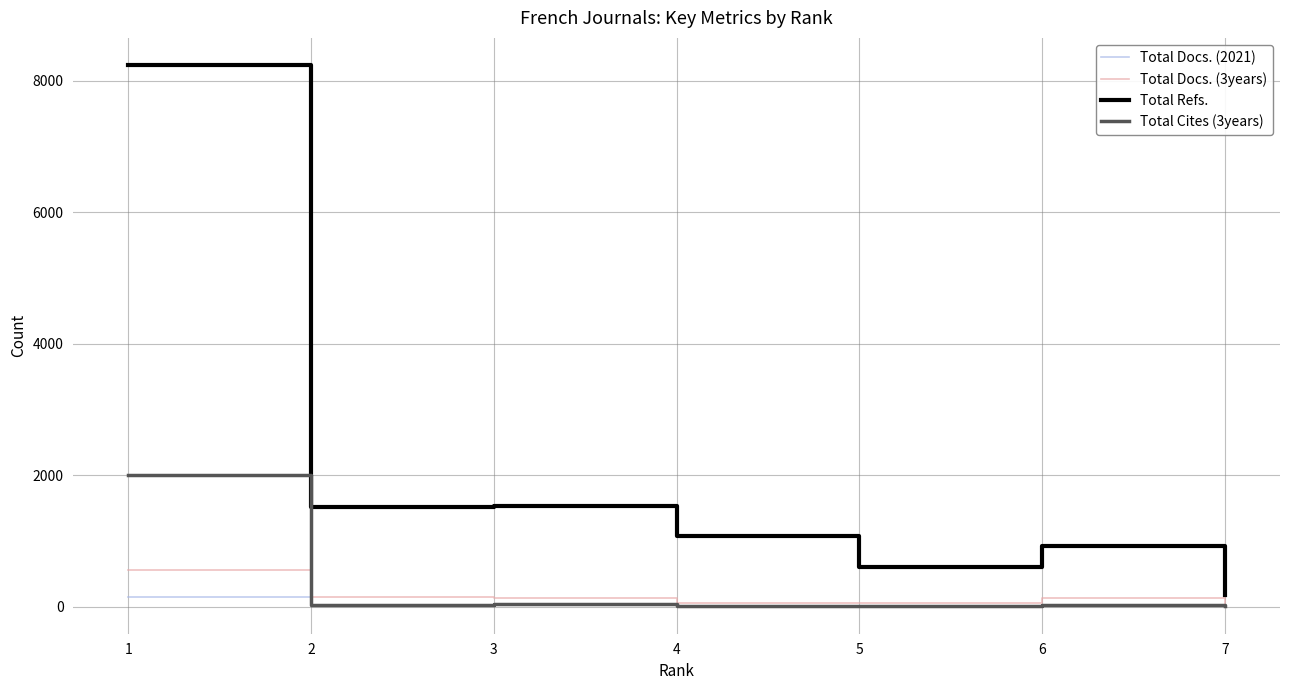

What are all the series names shown in the legend?

Total Docs. (2021), Total Docs. (3years), Total Refs., Total Cites (3years)